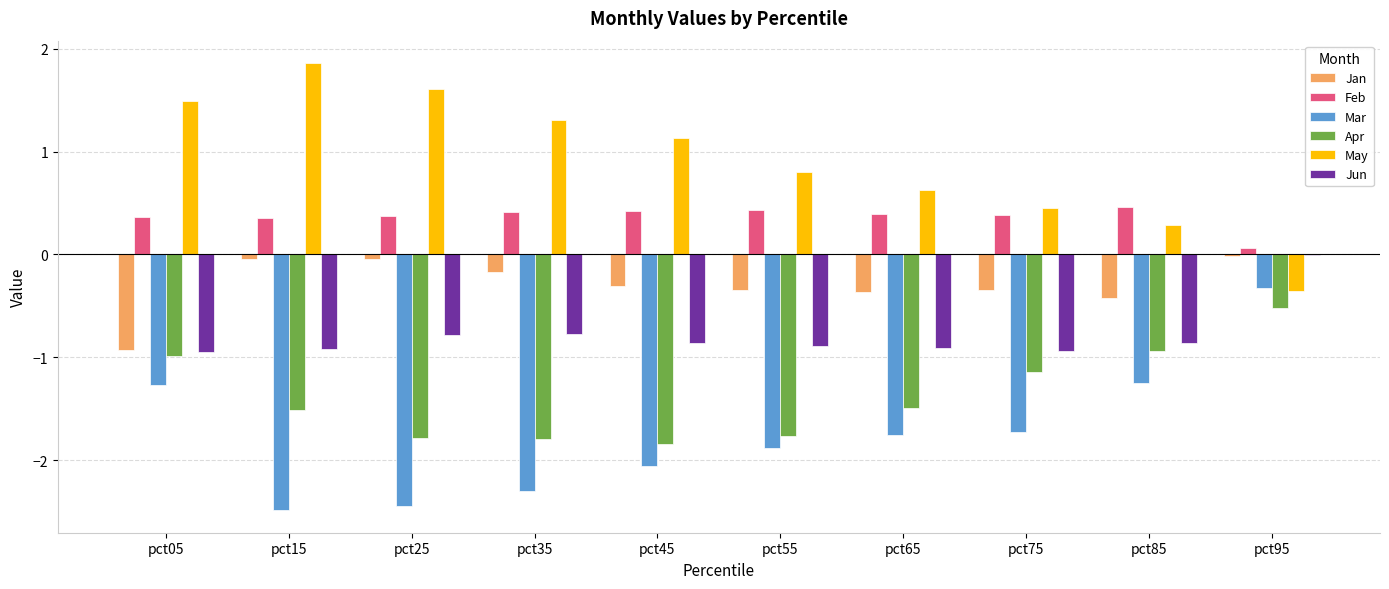

What is the maximum value shown in the chart?

1.9